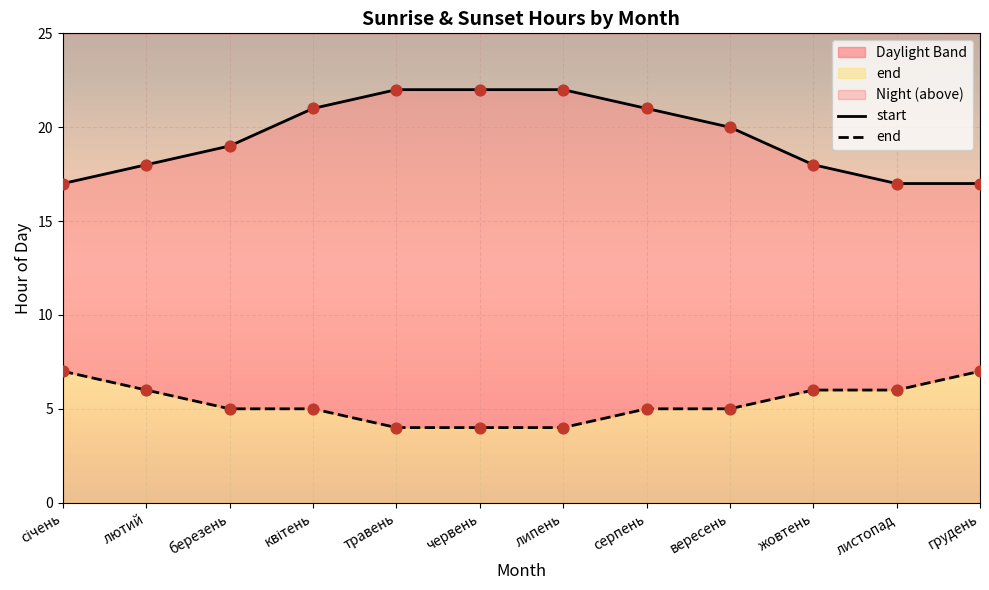

At which category is the sum across all series the highest?

квітень